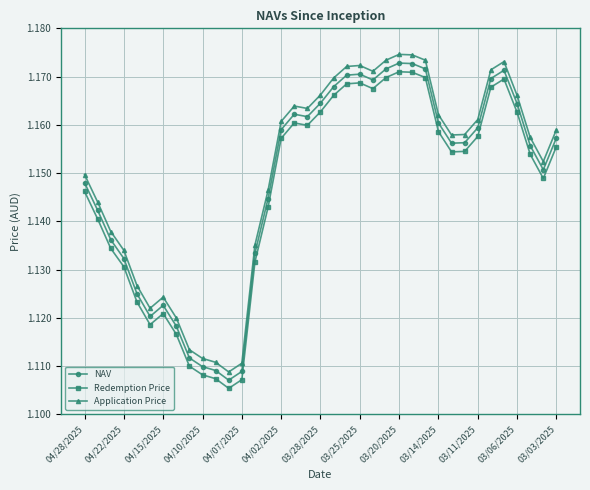

At how many categories does at least one series exceed 1?

37